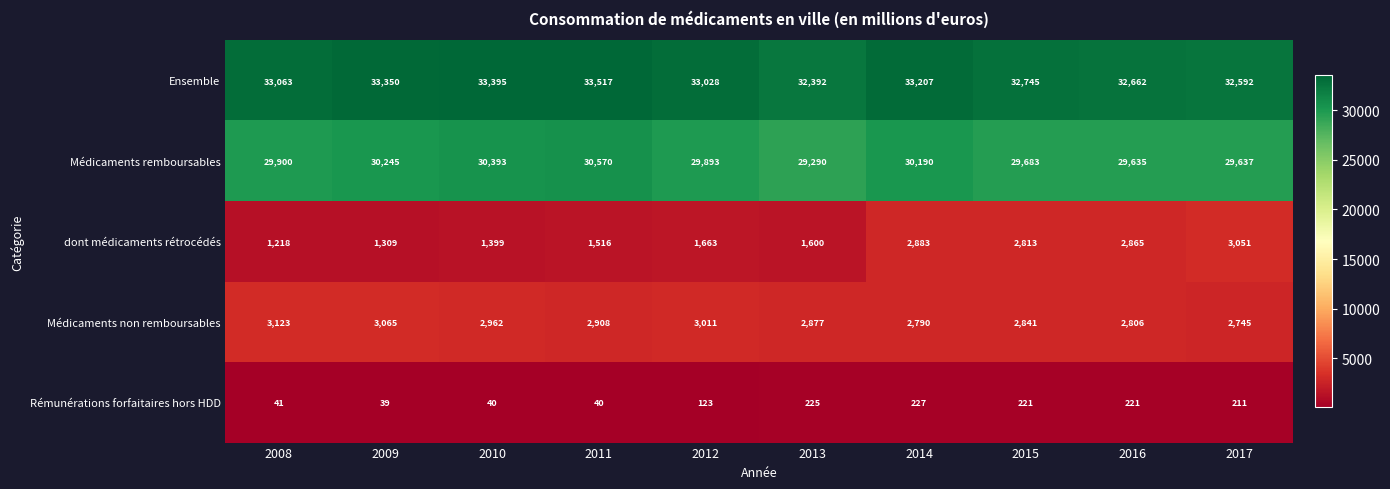

The Médicaments remboursables series shows 7849 at 2012. True or false?

False